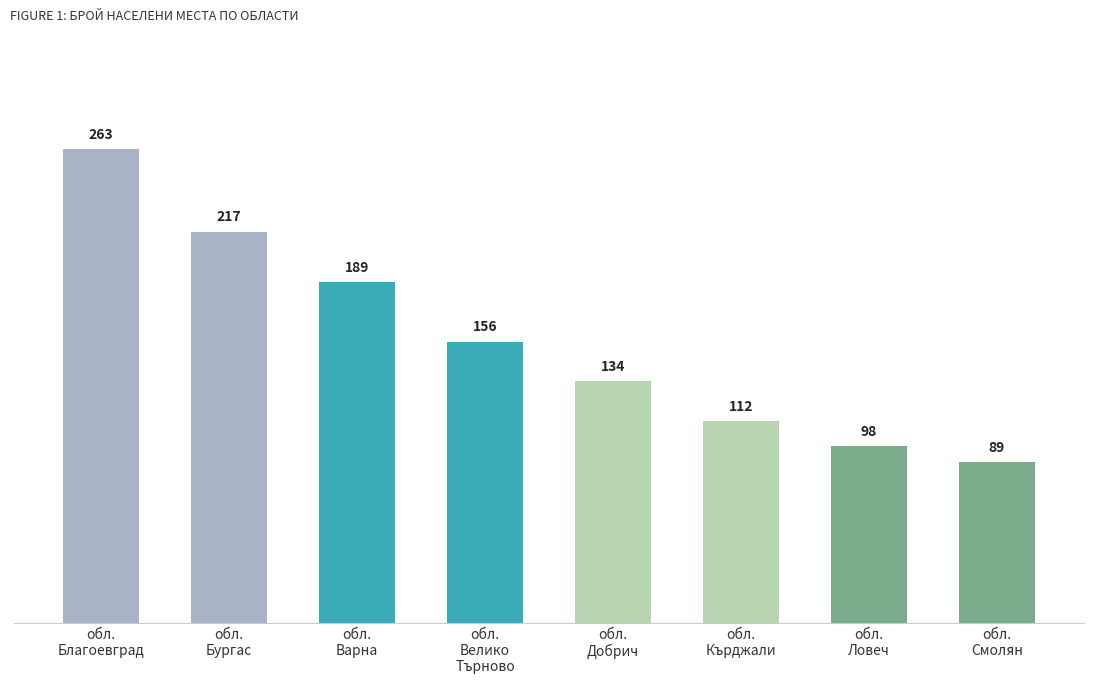

What is the maximum value shown in the chart?

263